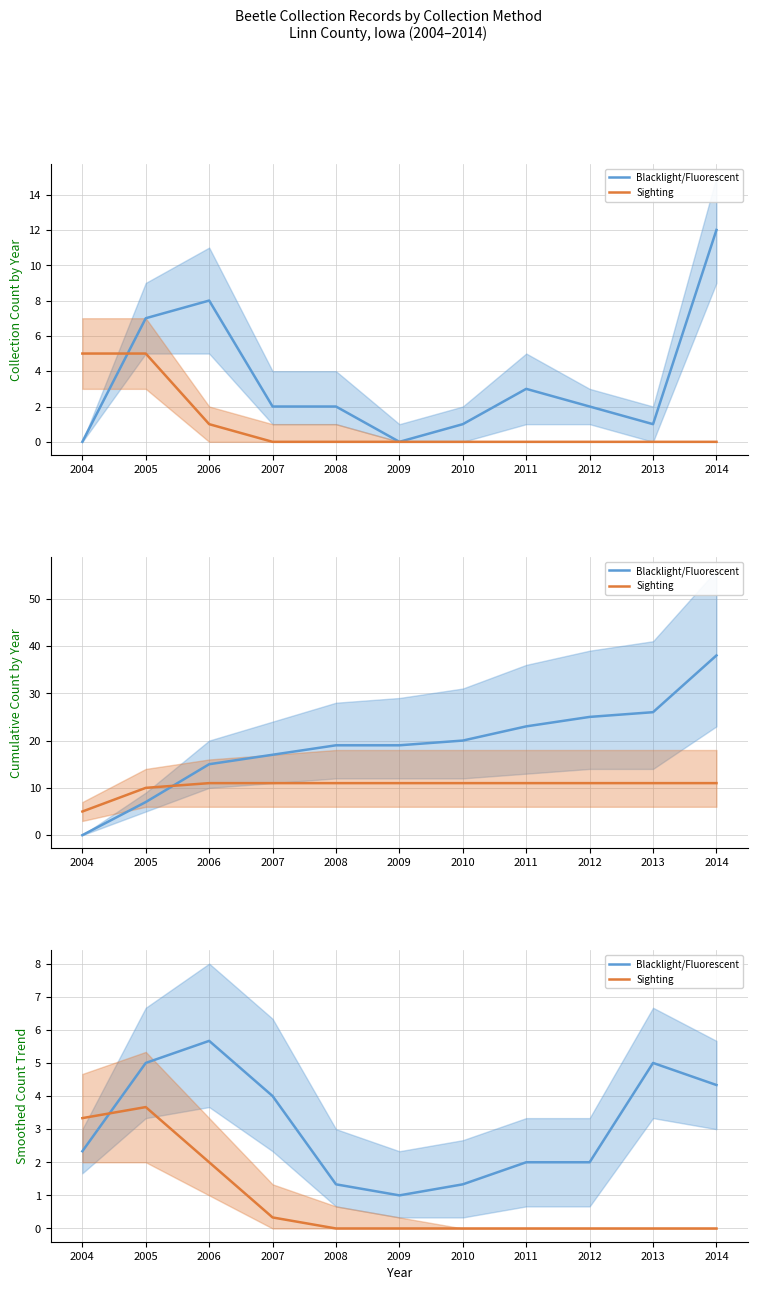

Which series has the widest spread of values?

Blacklight/Fluorescent